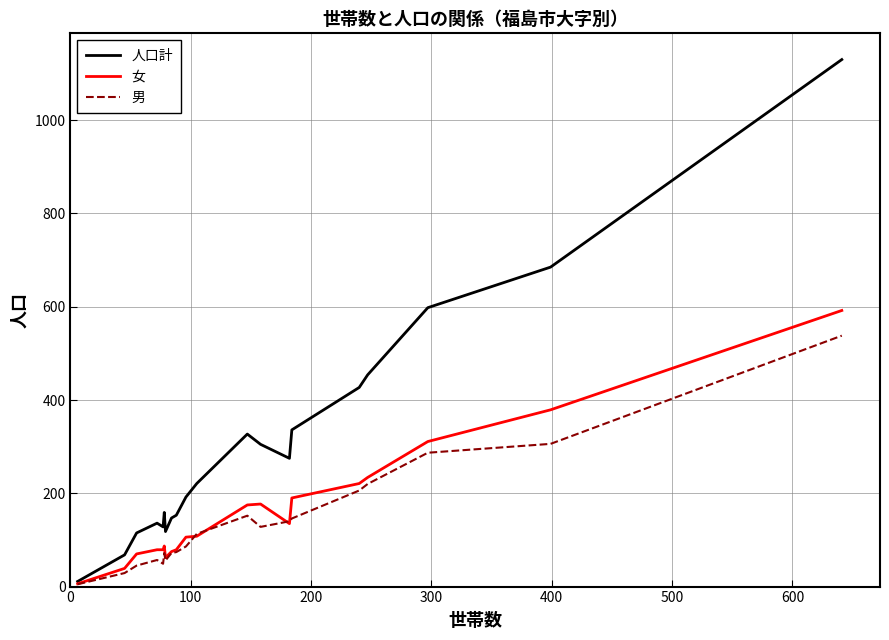

How many distinct data groups are displayed?

3